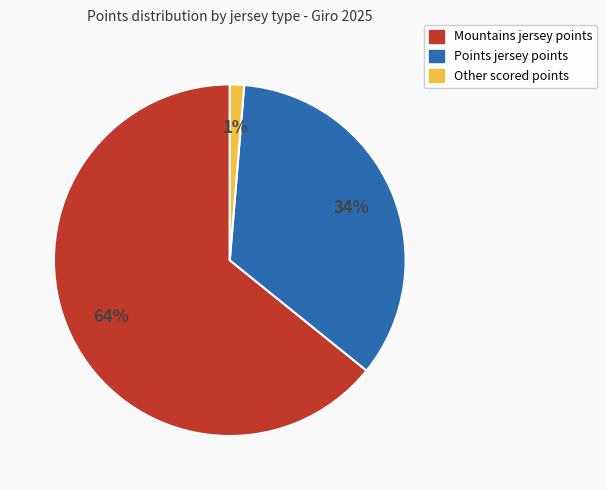

How many segments does this pie chart have?

3